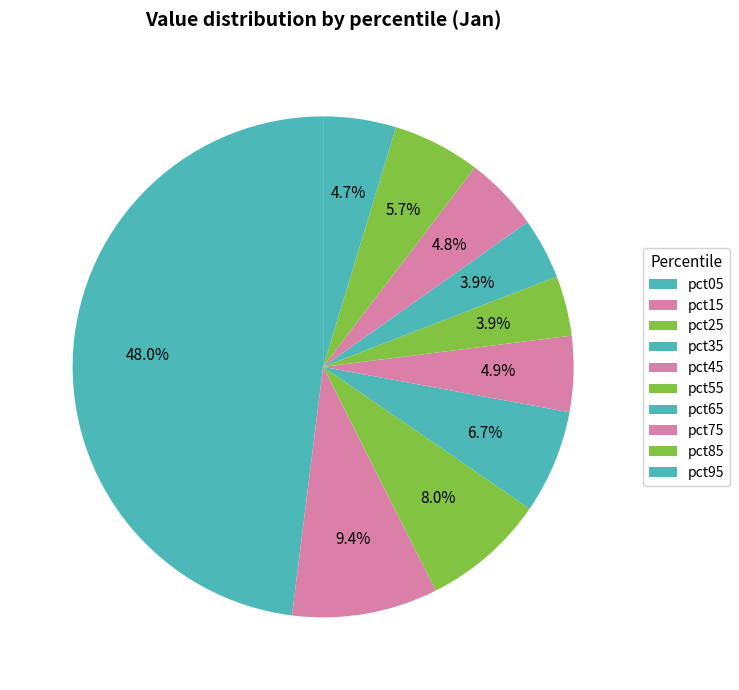

Does pct25 account for over 50% of the chart?

No